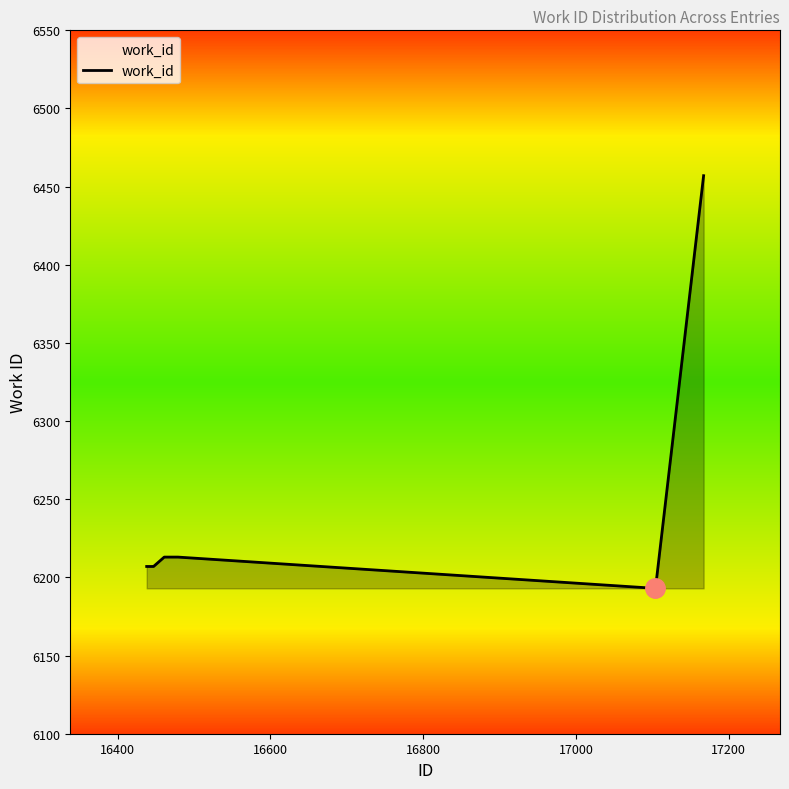

Reading left to right, what are all the values shown in this chart?

6207	6207	6207	6207	6213	6213	6213	6213	6193	6457